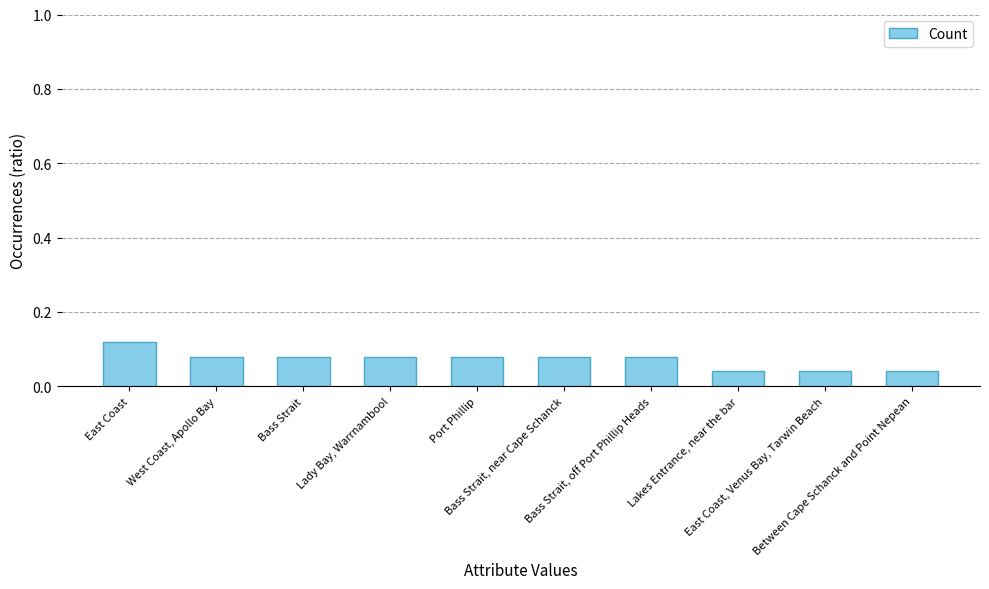

What is the sum of all values?

0.7